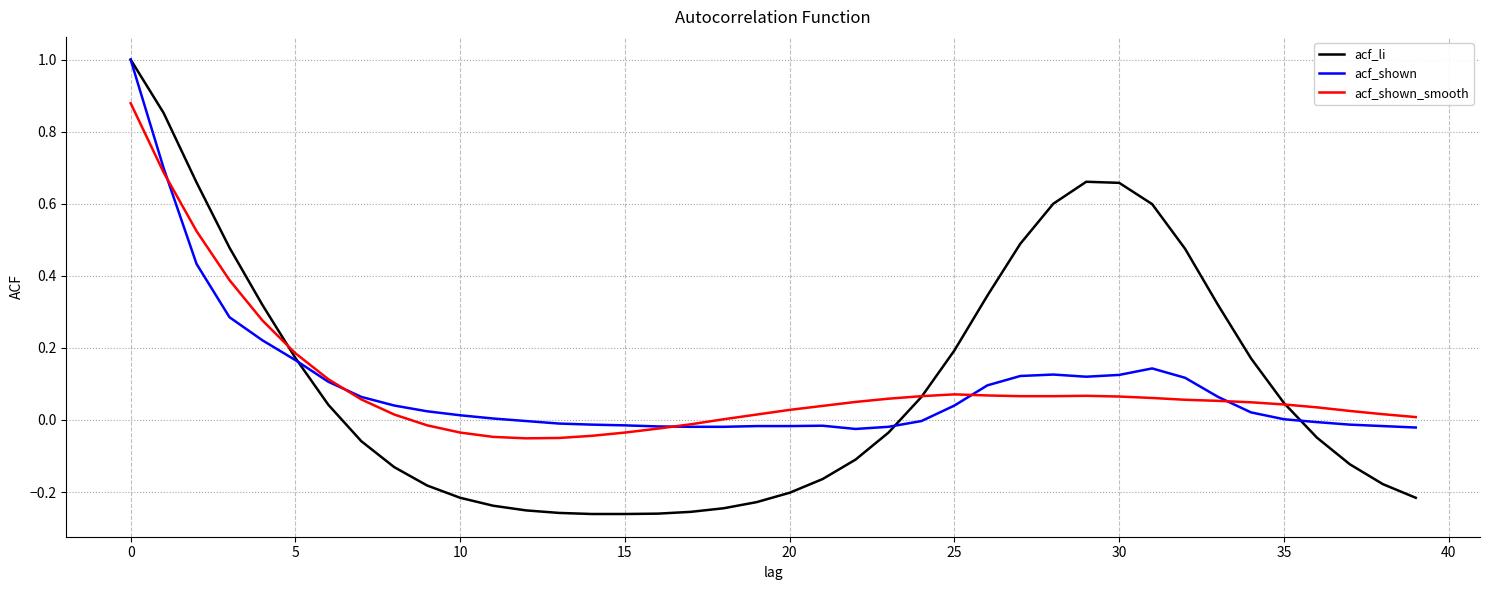

Which series has the largest range (max minus min)?

acf_li